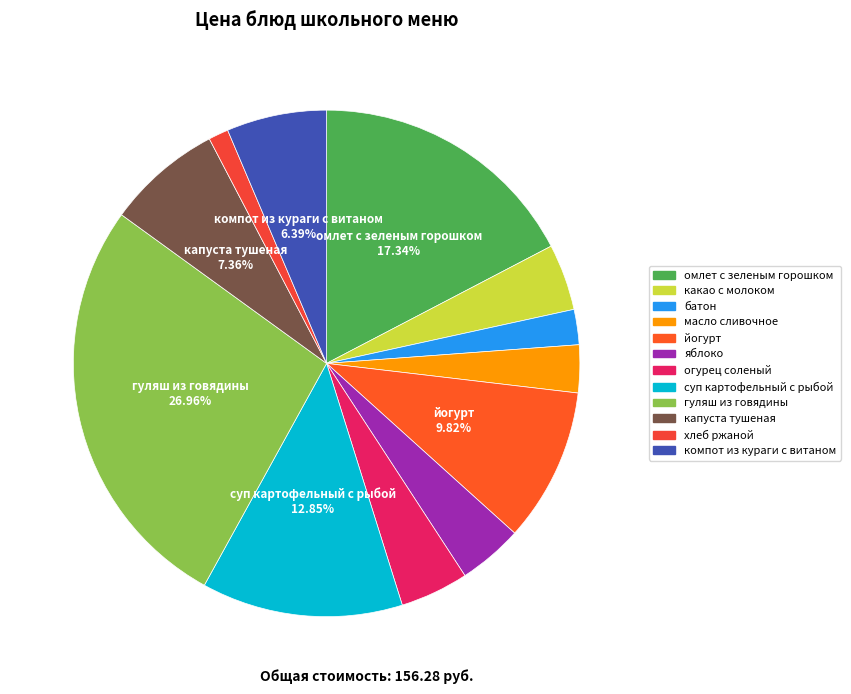

Is there a majority slice in this chart?

No